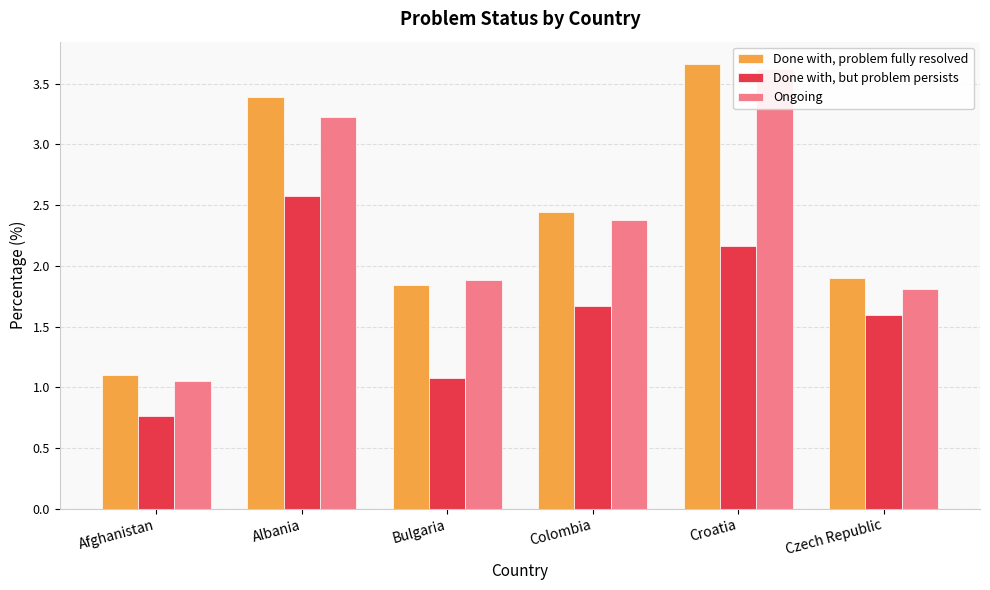

What is the sum of the Ongoing values at Afghanistan and Colombia?

3.4